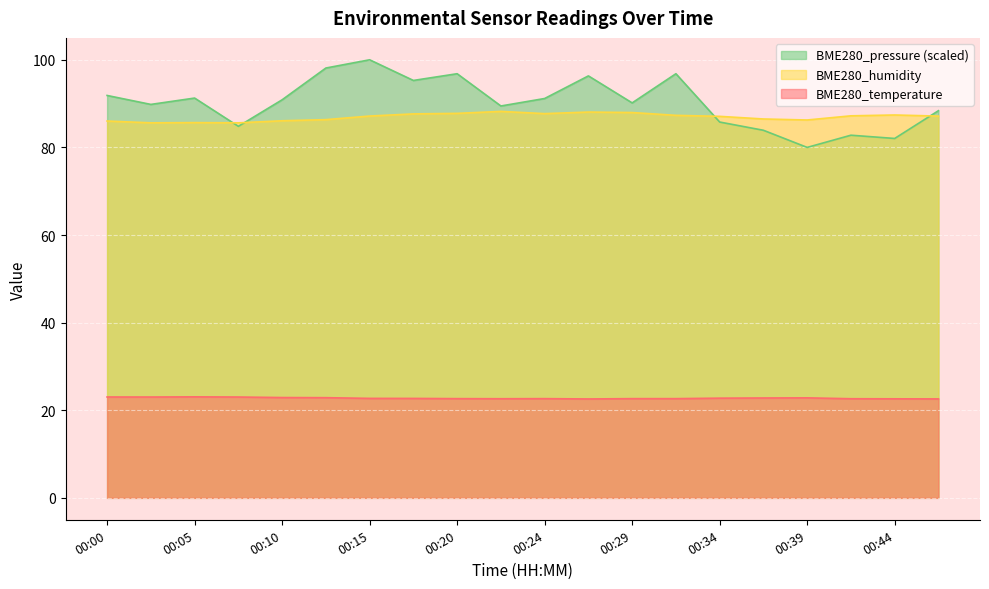

In BME280_pressure_norm, how many points are higher than both neighbors (excluding endpoints)?

6